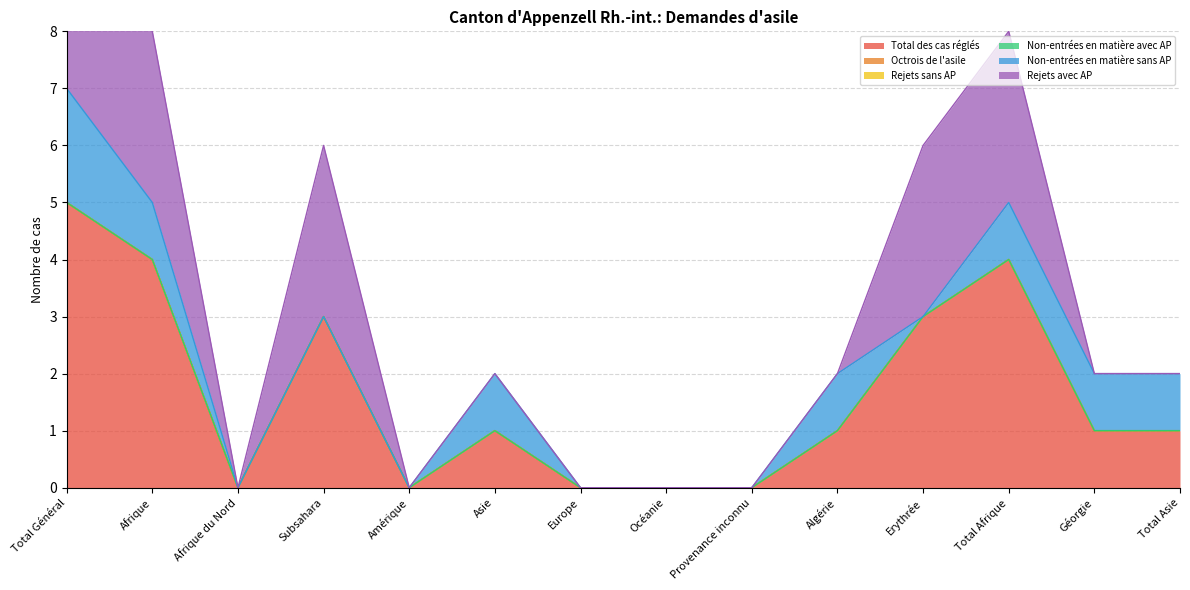

Count the Total des cas réglés values in the range 0 to 3.

11